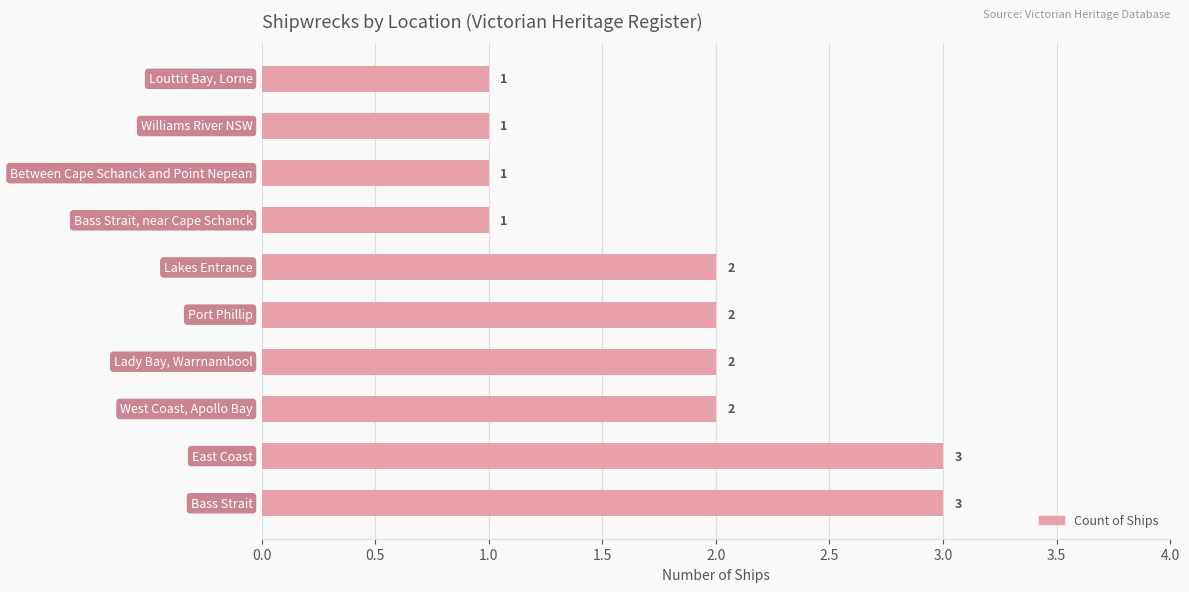

What is the maximum value shown in the chart?

3